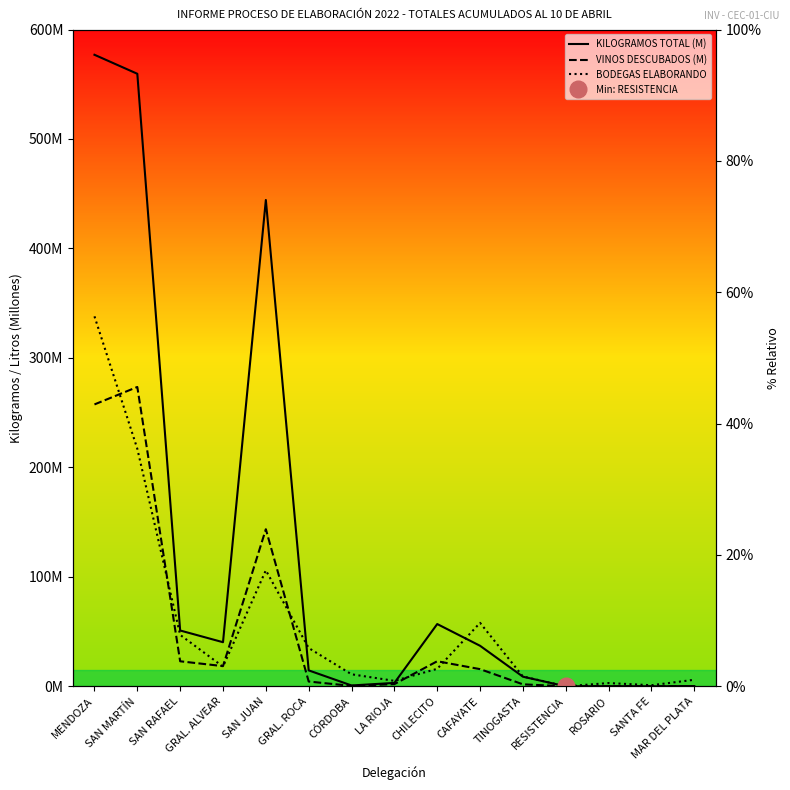

At which category is the sum across all series the highest?

MENDOZA